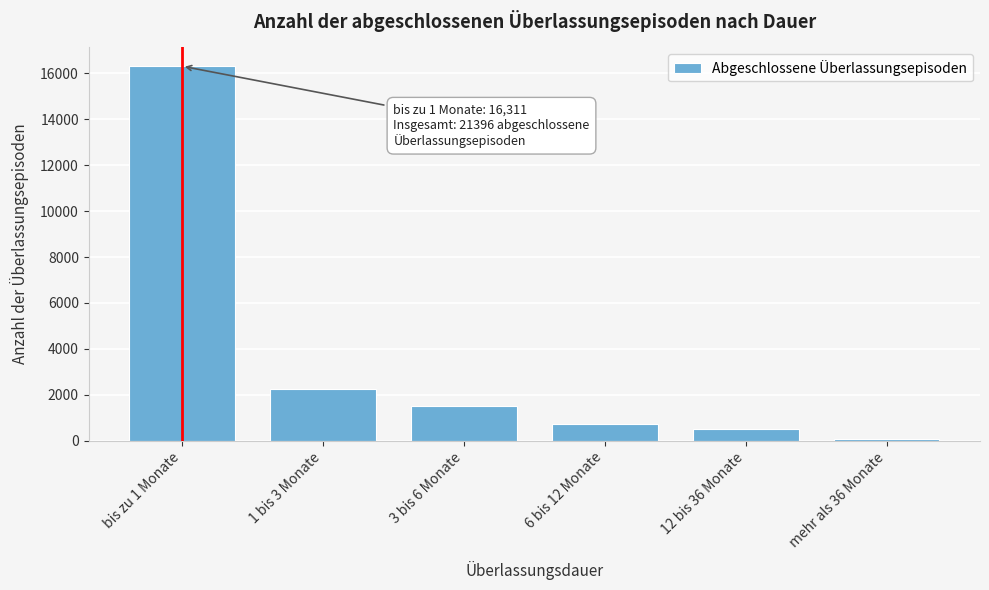

Reading left to right, what are all the values shown in this chart?

bis zu 1 Monate=16311	1 bis 3 Monate=2241	3 bis 6 Monate=1524	6 bis 12 Monate=742	12 bis 36 Monate=515	mehr als 36 Monate=63